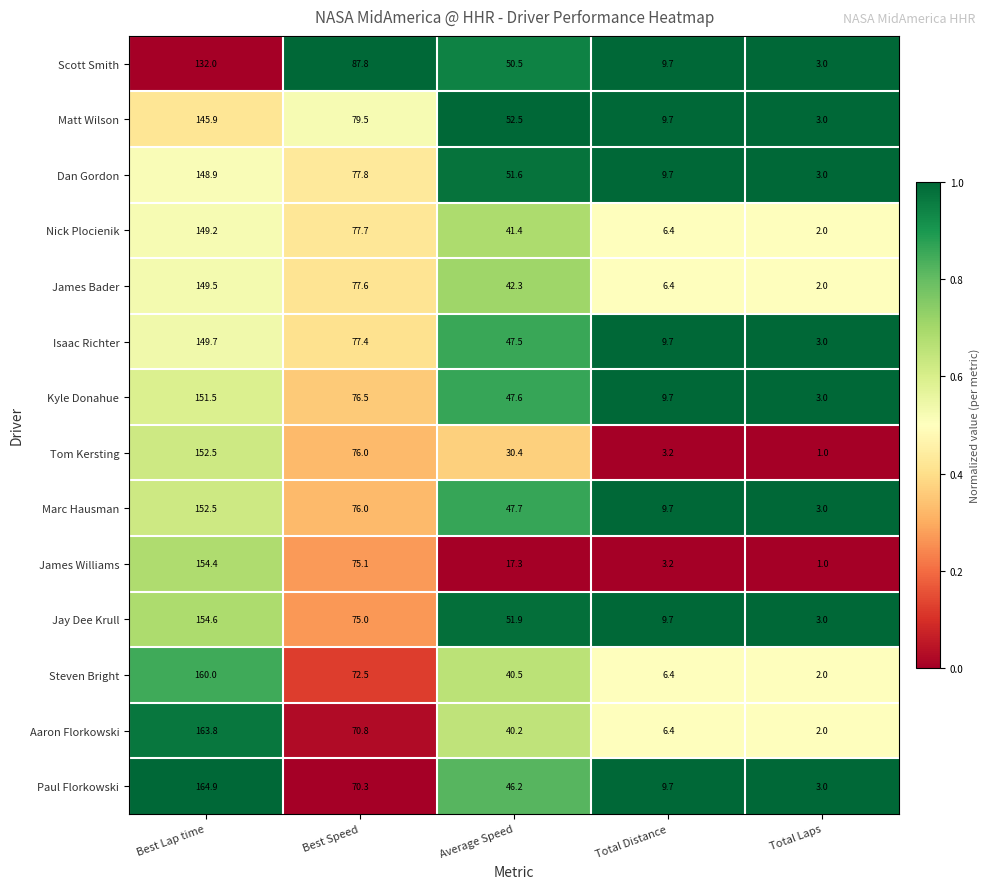

What is the difference between the Scott Smith values at Total Laps and Total Distance?

6.7